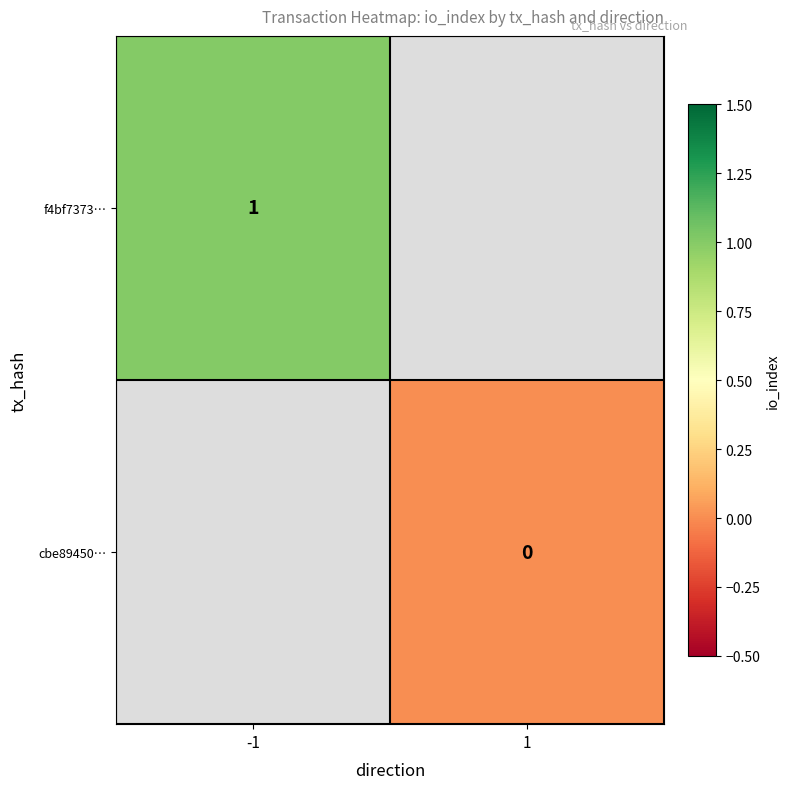

Which series has the widest spread of values?

f4bf7373…